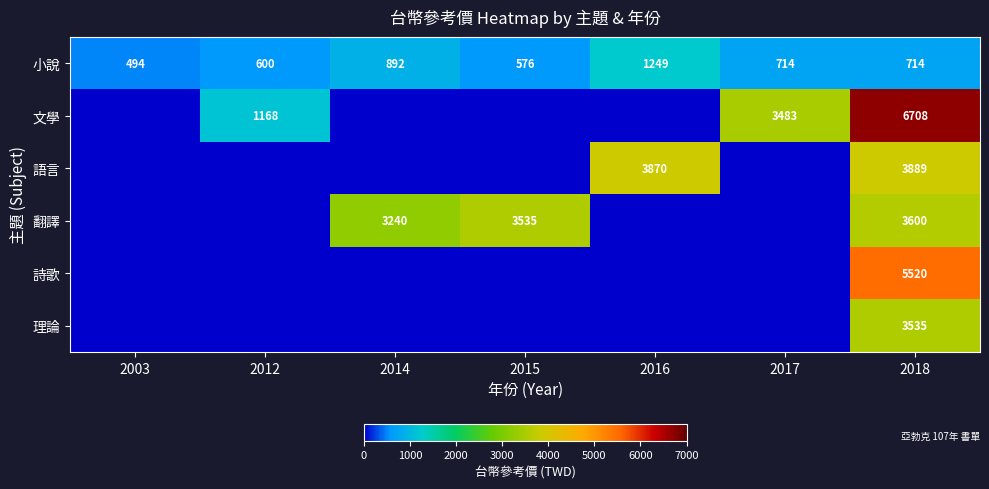

At which category is the sum across all series the highest?

2018